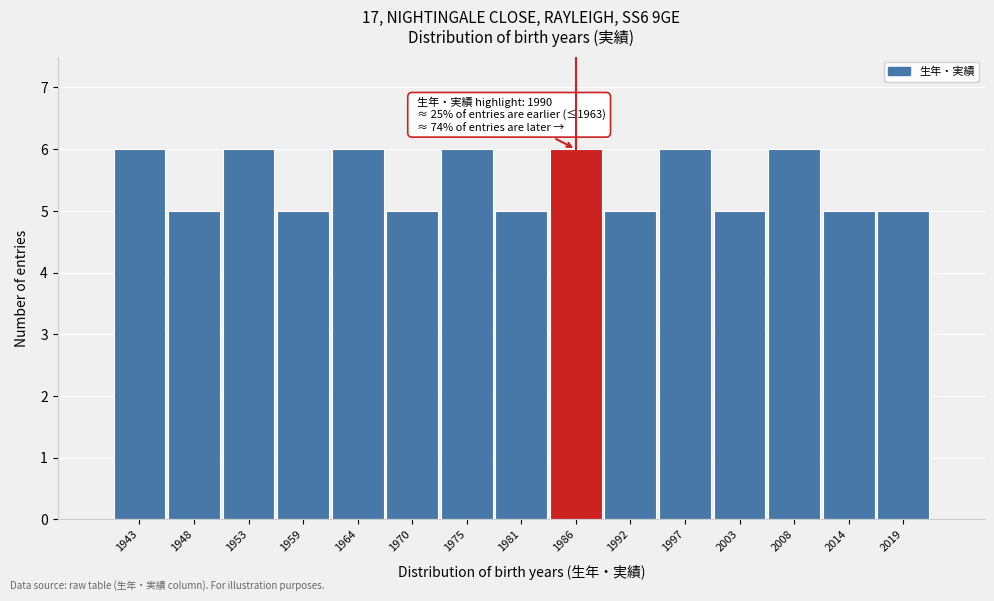

Reading left to right, what are all the values shown in this chart?

1943=6	1948=5	1953=6	1959=5	1964=6	1970=5	1975=6	1981=5	1986=6	1992=5	1997=6	2003=5	2008=6	2014=5	2019=5